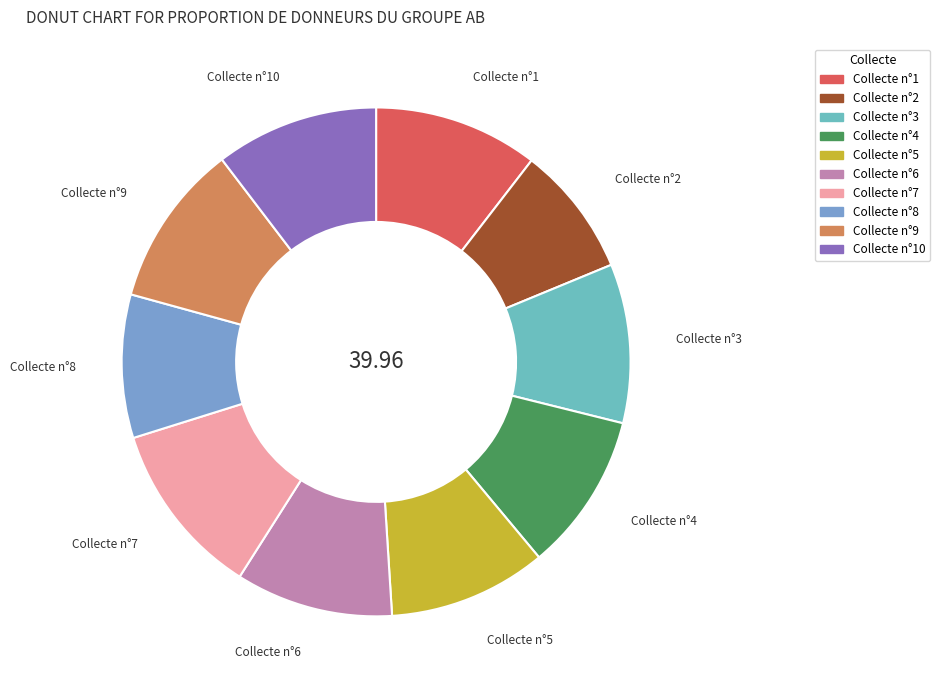

How many segments does this pie chart have?

10